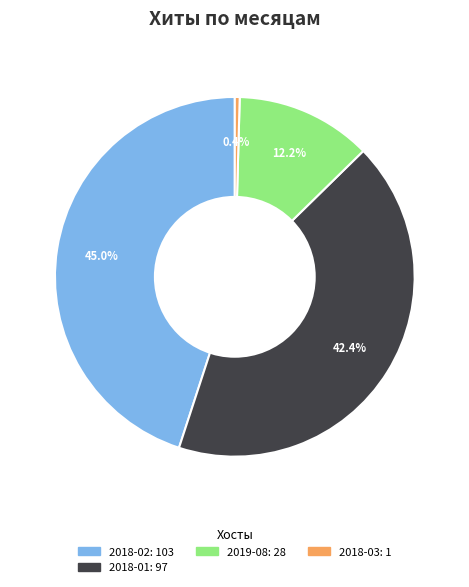

Is there a majority slice in this chart?

No